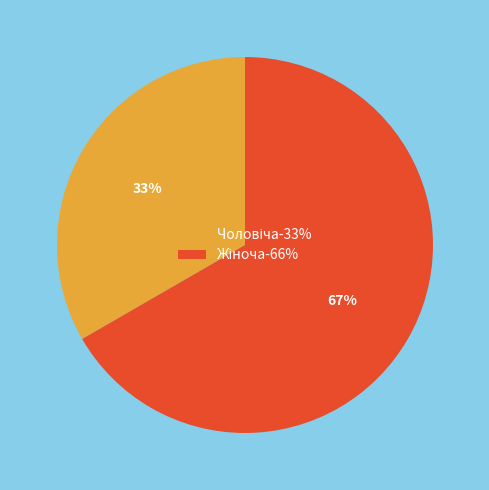

Is there any slice that represents more than half of the pie?

Yes